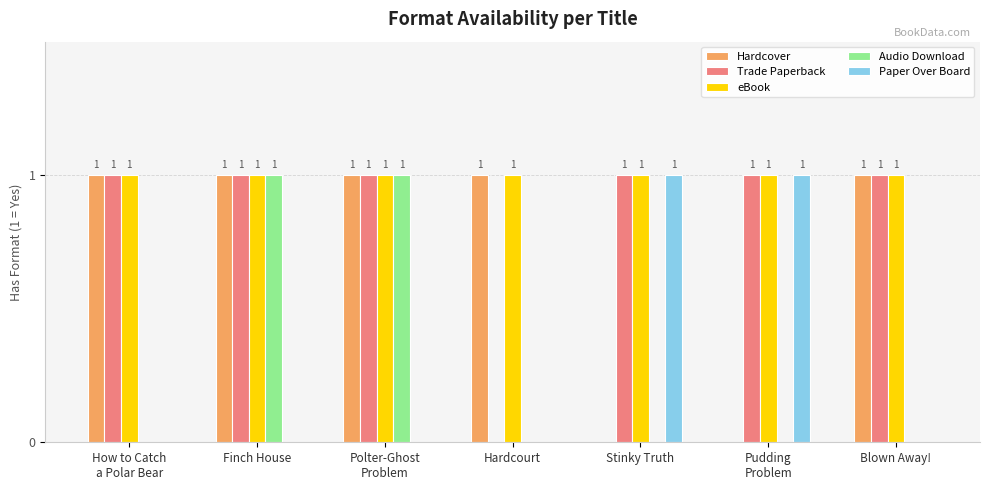

Reading left to right, extract all data points from this chart.

Hardcover: 1	1	1	1	0	0	1
Trade Paperback: 1	1	1	0	1	1	1
eBook: 1	1	1	1	1	1	1
Audio Download: 0	1	1	0	0	0	0
Paper Over Board: 0	0	0	0	1	1	0